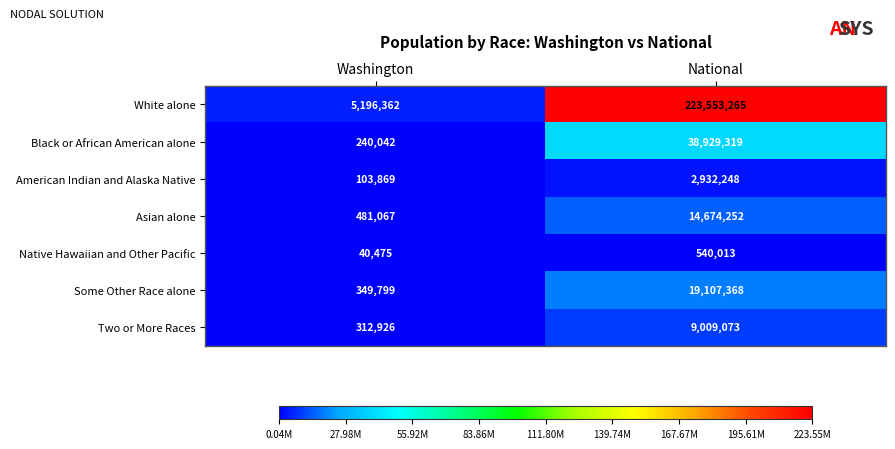

Which series has the largest total across all categories?

White alone